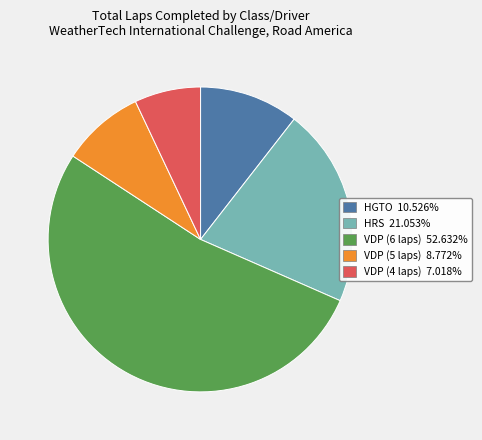

Count the number of slices in the pie.

5